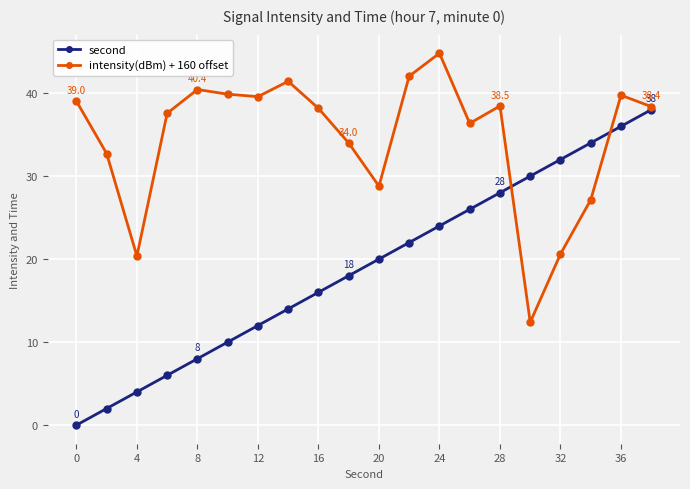

Which series has the largest range (max minus min)?

second